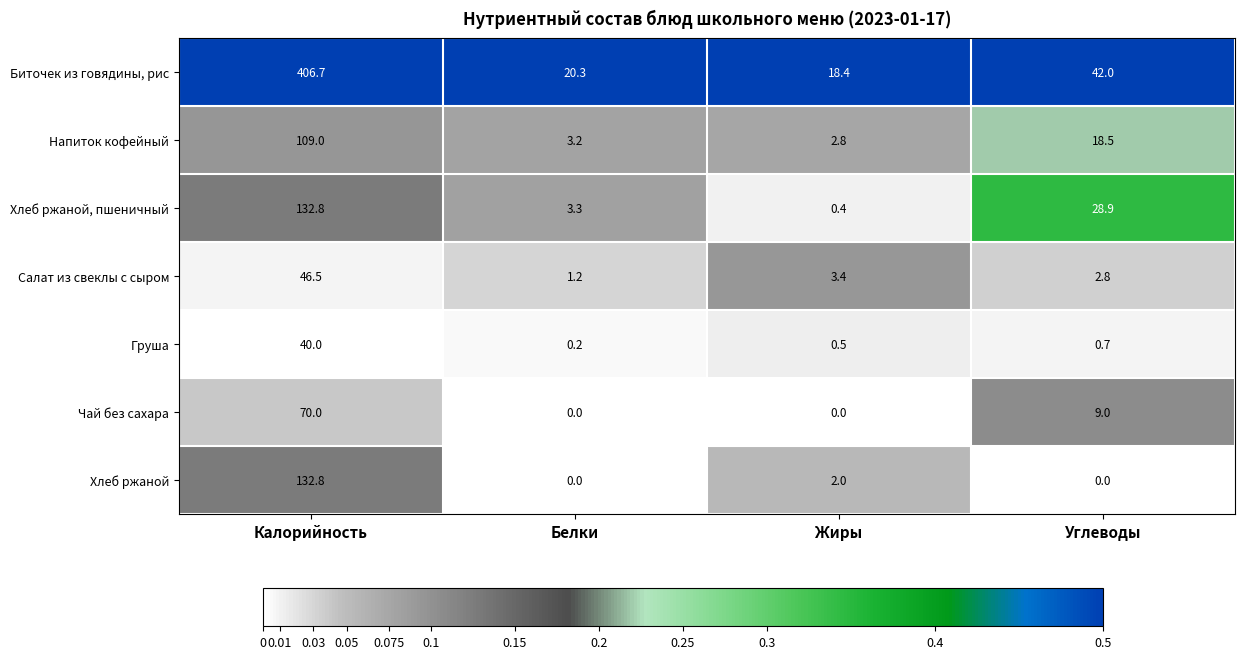

What is the sum of the Салат из свеклы с сыром values at Калорийность and Углеводы?

49.3